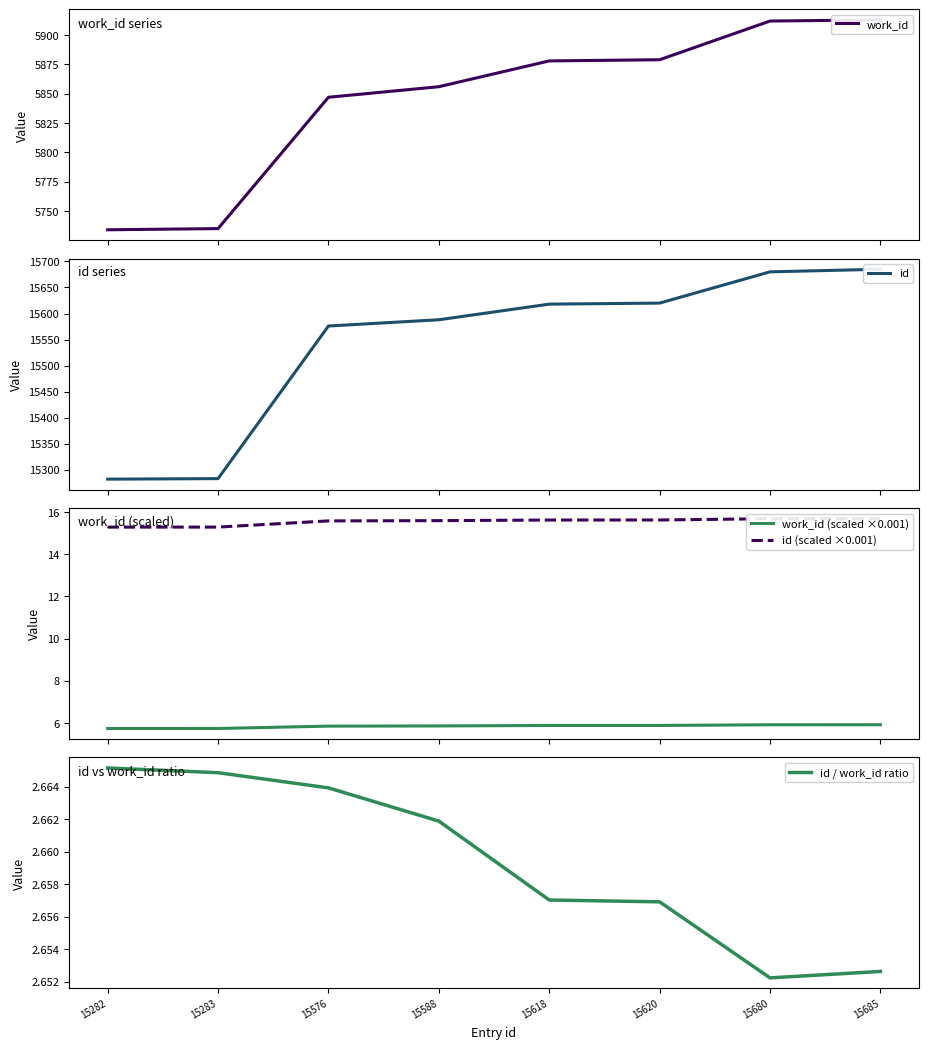

Which has a higher value, 15680 or 15588?

15680